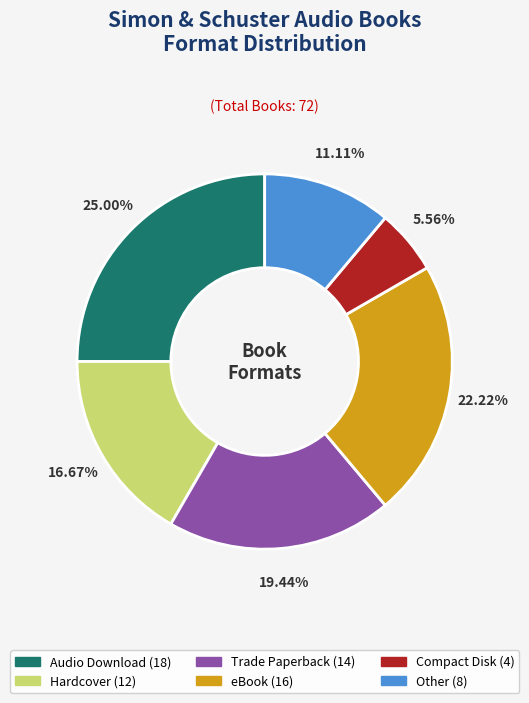

Is the sum of Hardcover and Trade Paperback greater than half?

No